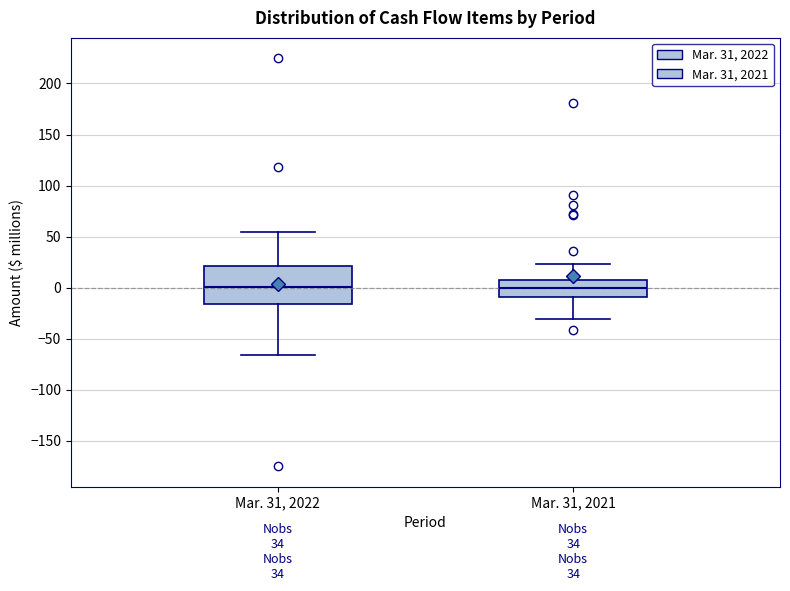

Which box is the tallest, from its lower edge to its upper edge?

Mar. 31, 2022